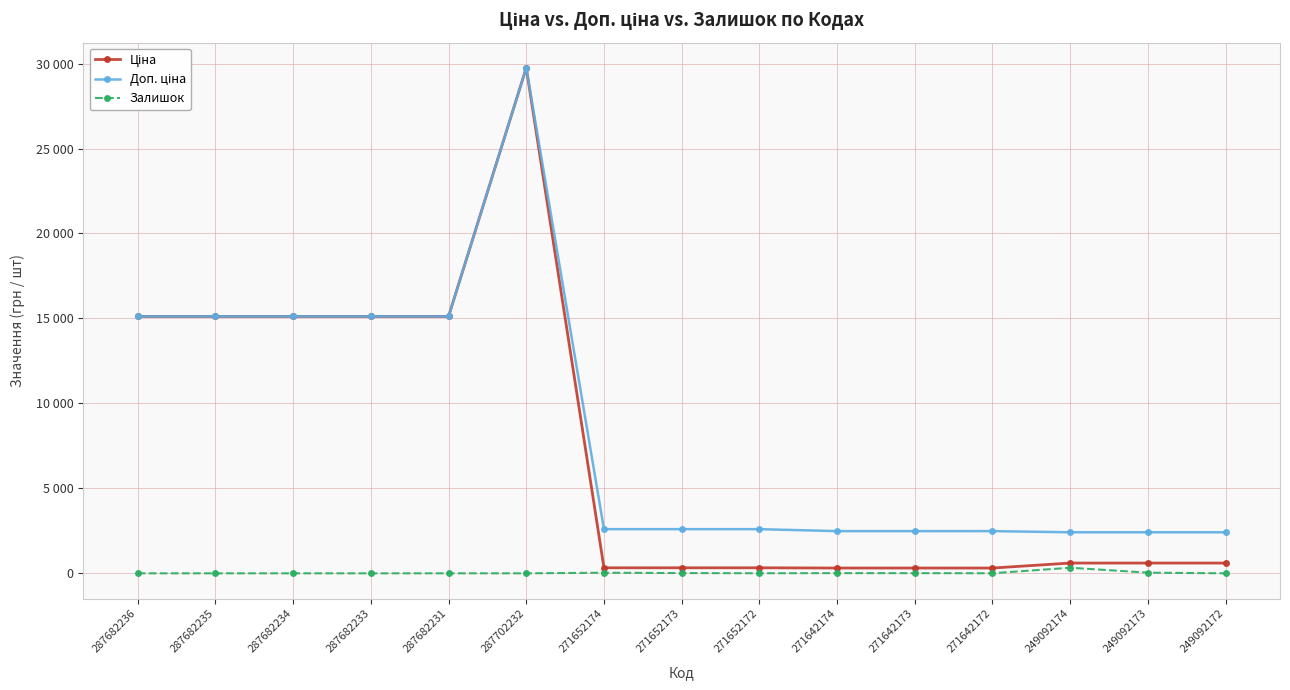

True or false: Ціна and Залишок intersect in this chart.

False